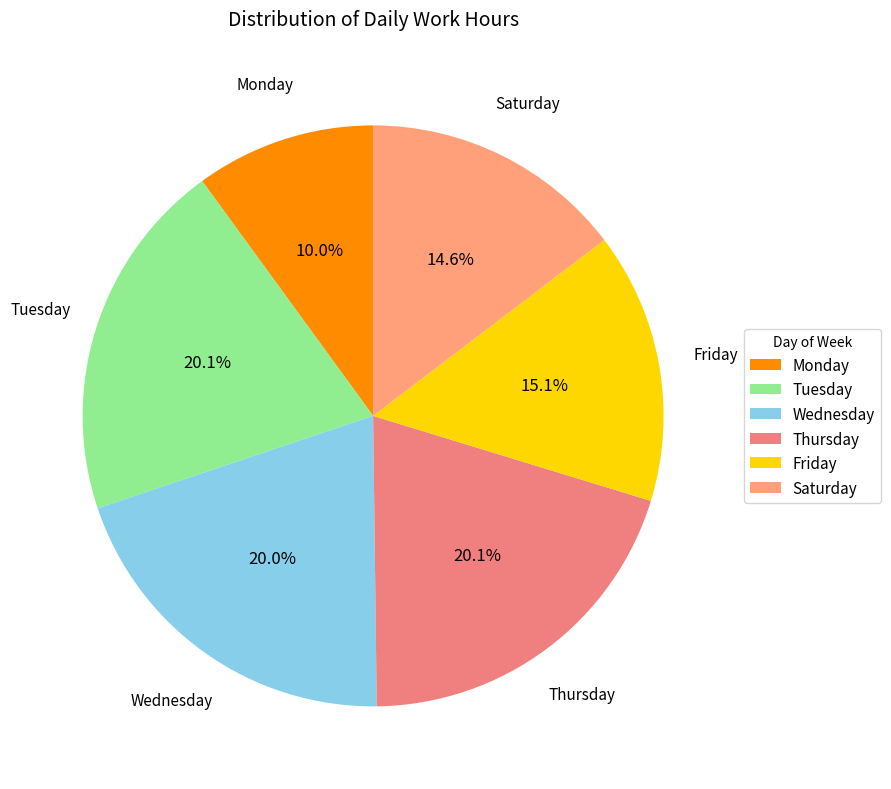

What is the ratio of the value at Wednesday to the value at Tuesday?

1.0